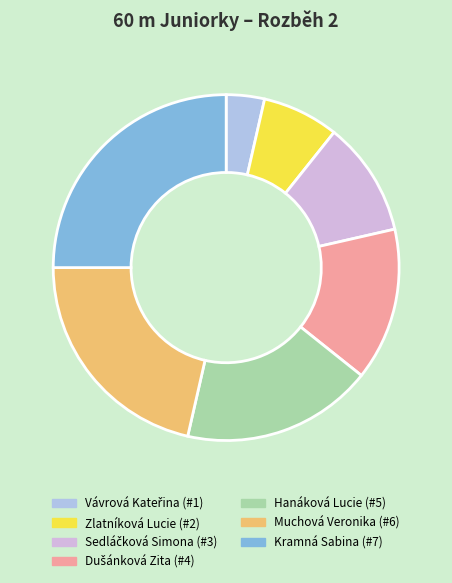

Does any single category account for the majority?

No